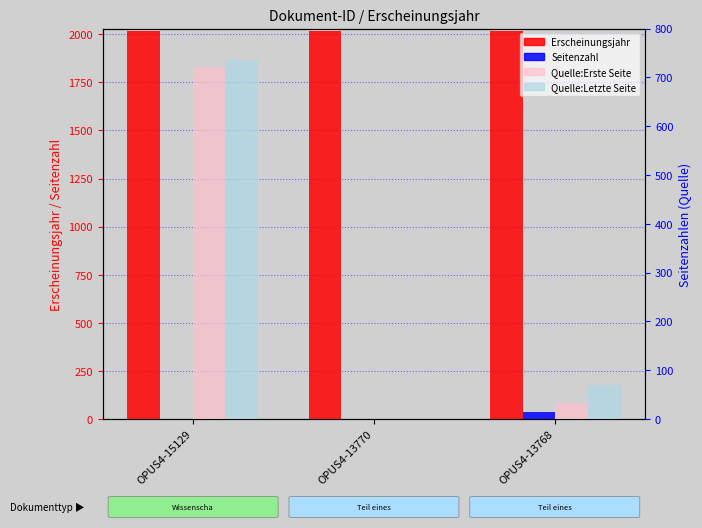

What is the value of the Erscheinungsjahr bar at the 3rd from the left?

2016